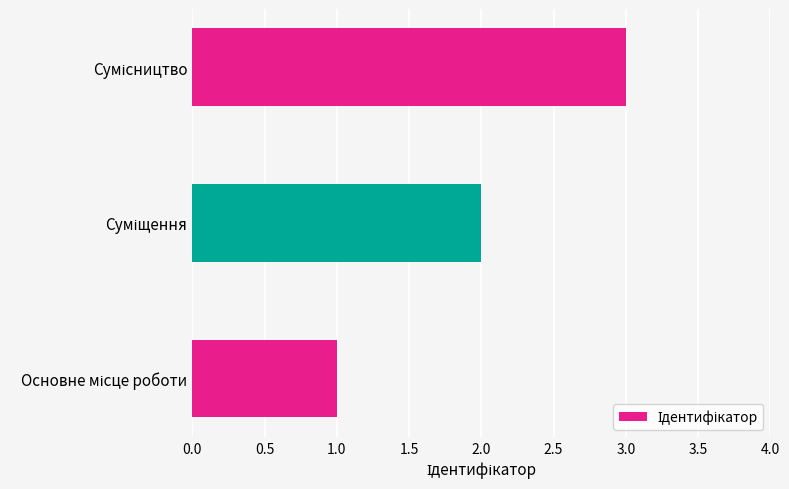

What is the sum of all values?

6